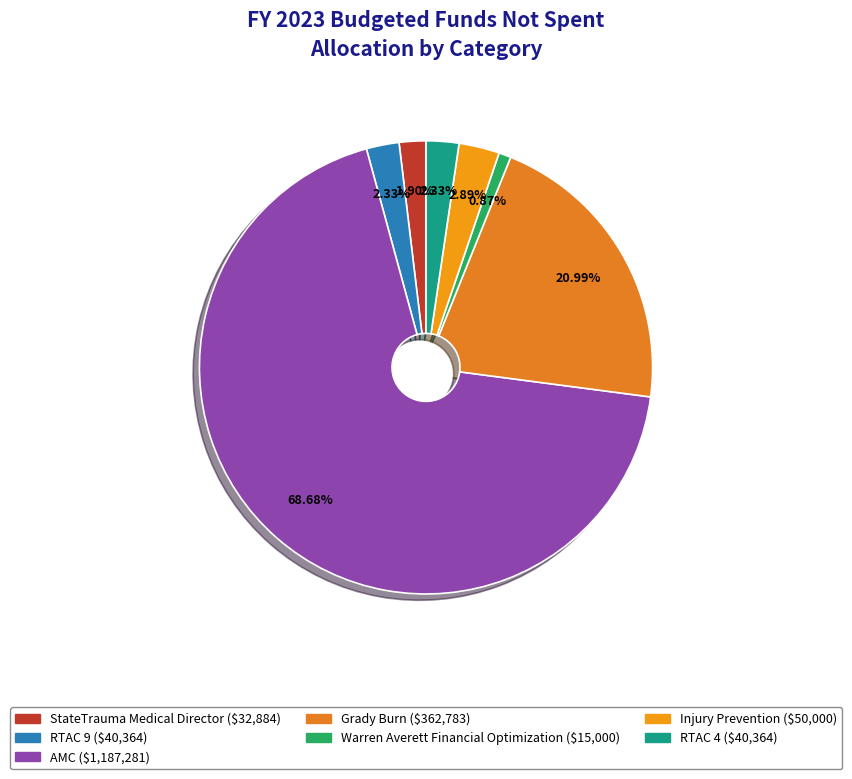

To the nearest percent, what percentage of the pie is StateTrauma Medical Director?

2%